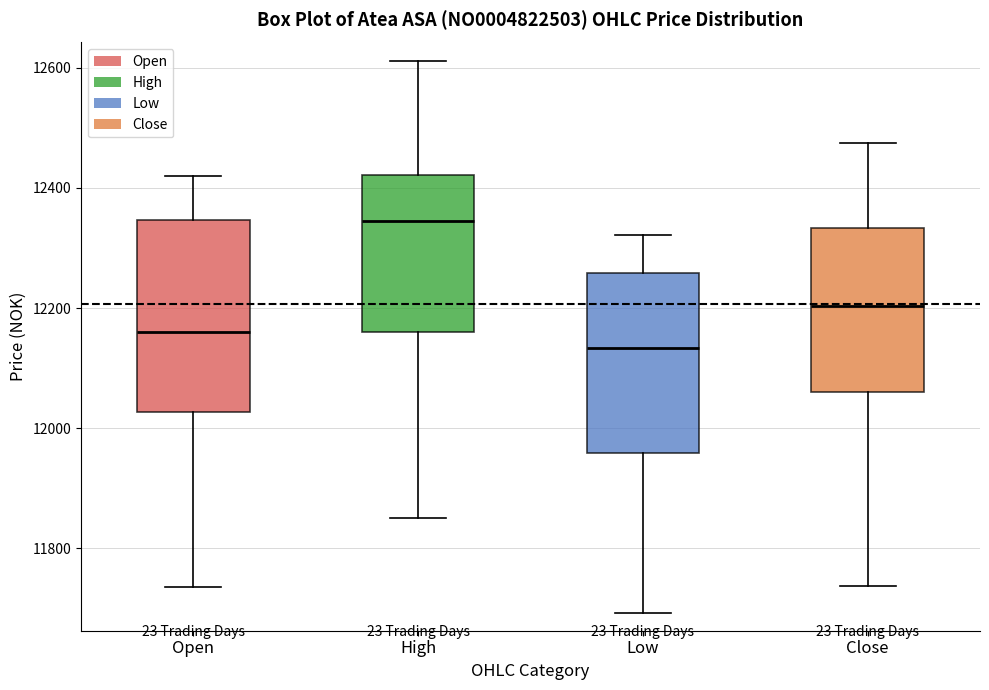

Which box's median line is the lowest?

Low